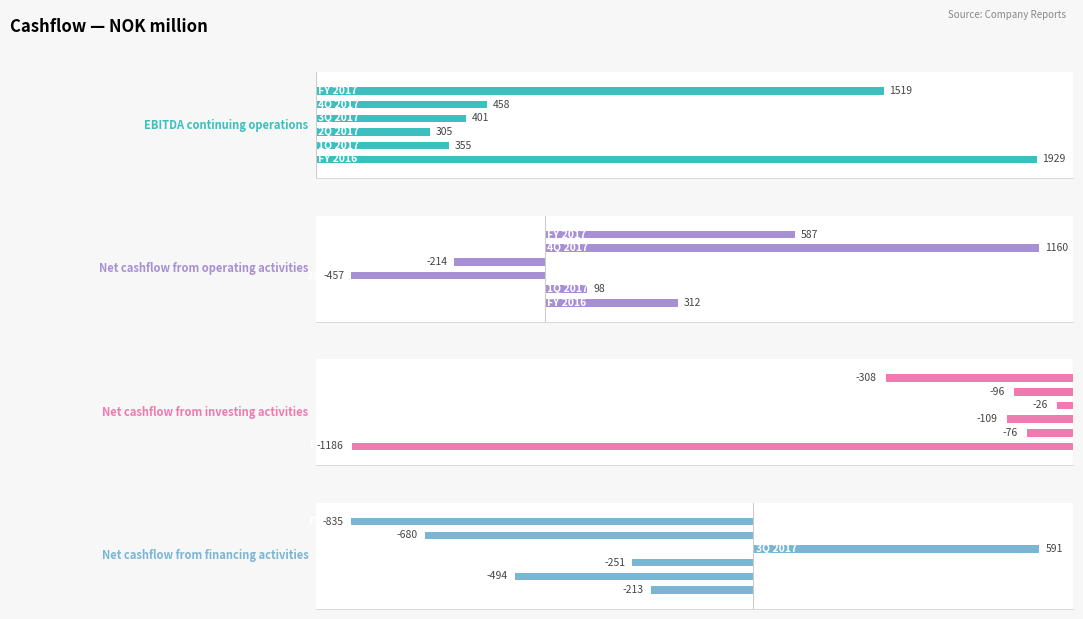

Reading left to right, what are all the values shown in this chart?

EBITDA continuing operations: 0=1928.9	1=355.4	2=305.1	3=401.4	4=457.5	5=1519.4
Net cashflow from operating activities: 0=311.6	1=98.1	2=-457.3	3=-213.7	4=1159.8	5=586.9
Net cashflow from investing activities: 0=-1186.2	1=-76.1	2=-108.7	3=-26.4	4=-96.5	5=-307.8
Net cashflow from financing activities: 0=-213.3	1=-494.4	2=-251.1	3=590.9	4=-680.4	5=-834.9